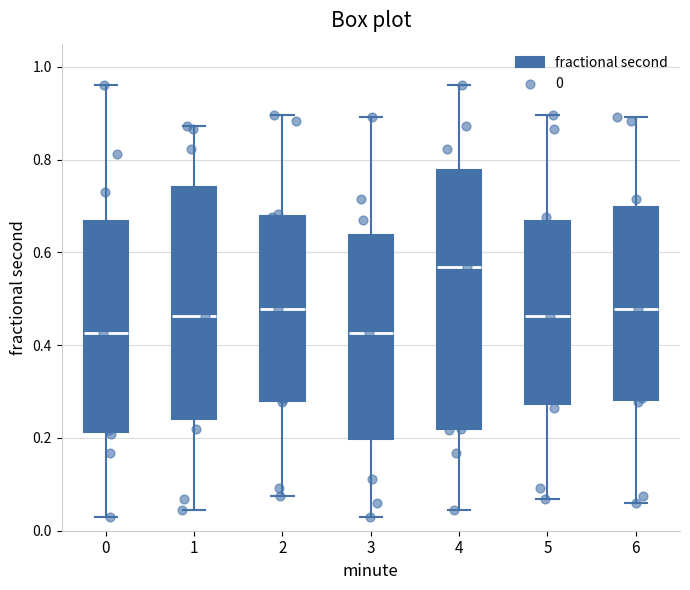

Reading left to right, read every box against the y-axis: the position of its median line, the range the box covers, and the ends of its whiskers. The values are not printed on the chart, so give them approximately, as read against the axis.

0: median 0.42, box 0.22 to 0.66, whiskers 0.04 to 0.96
1: median 0.46, box 0.24 to 0.74, whiskers 0.04 to 0.88
2: median 0.48, box 0.28 to 0.68, whiskers 0.08 to 0.90
3: median 0.42, box 0.20 to 0.64, whiskers 0.04 to 0.90
4: median 0.56, box 0.22 to 0.78, whiskers 0.04 to 0.96
5: median 0.46, box 0.28 to 0.66, whiskers 0.06 to 0.90
6: median 0.48, box 0.28 to 0.70, whiskers 0.06 to 0.90